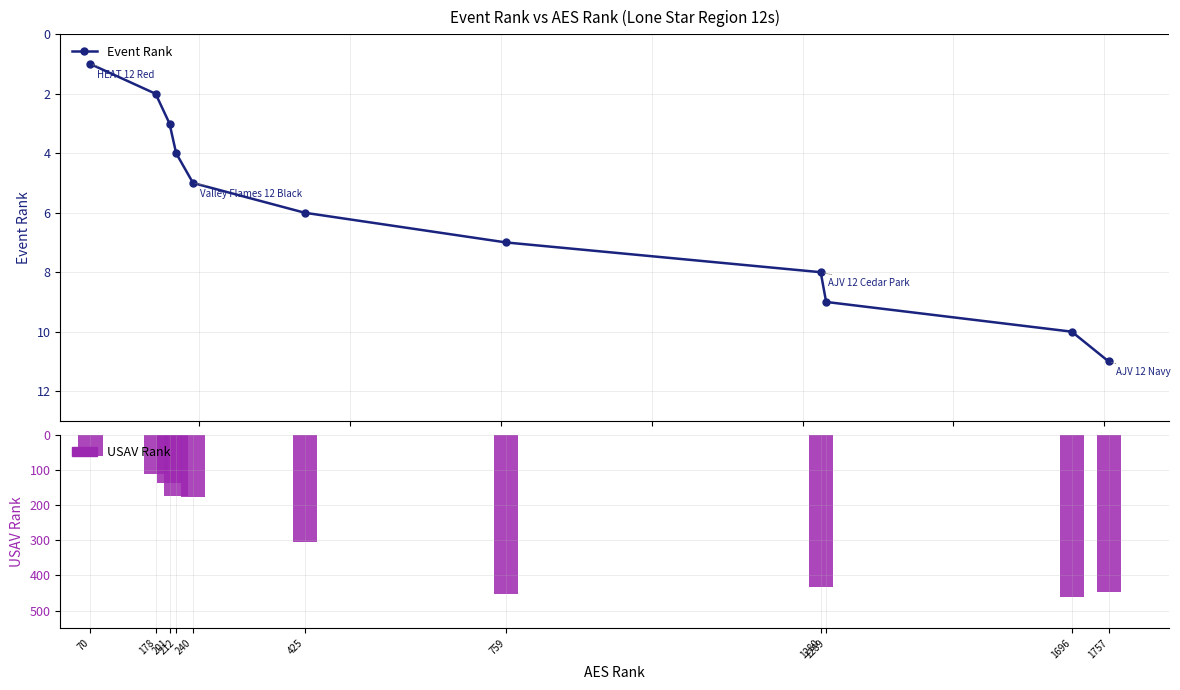

At which category does the chart reach its minimum across all series?

70